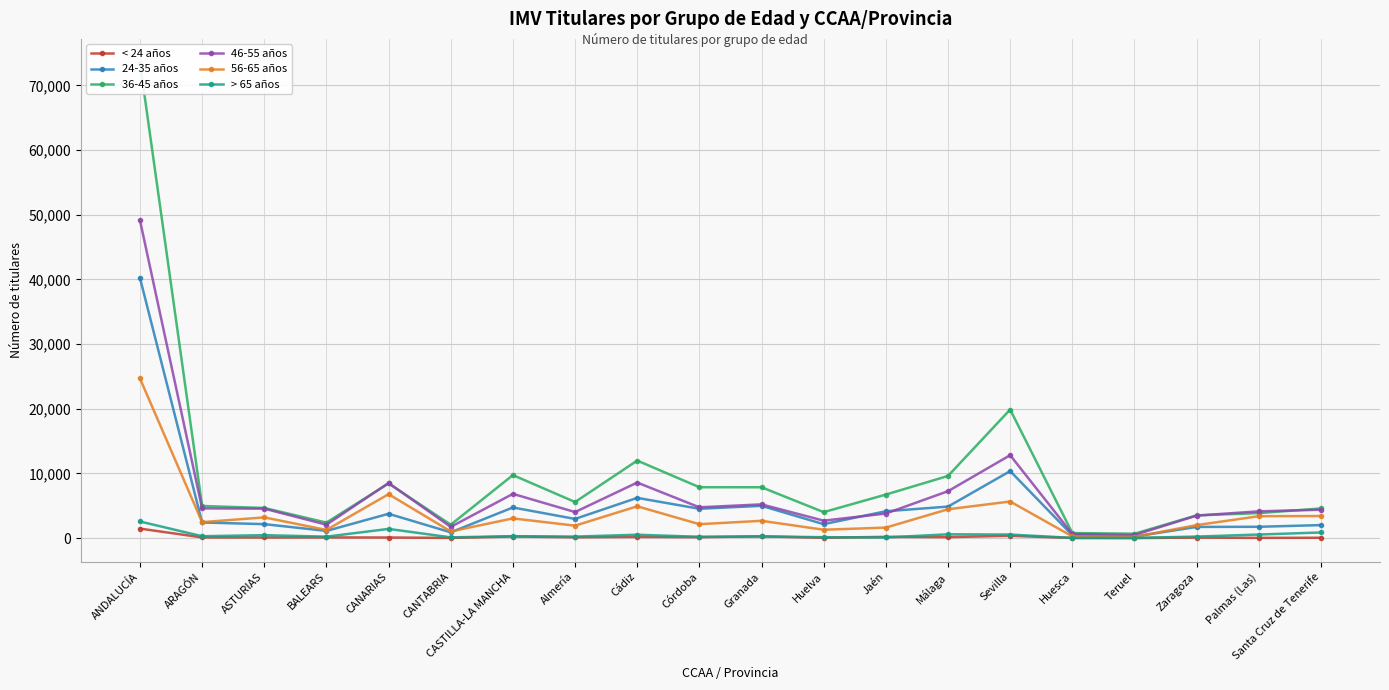

Which series has the largest total across all categories?

36-45 años